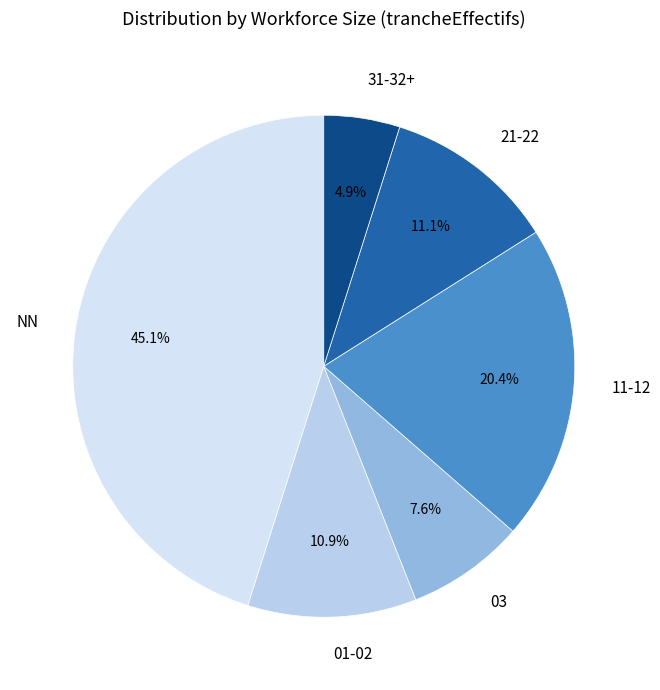

What is the smallest slice in the pie chart?

31-32+